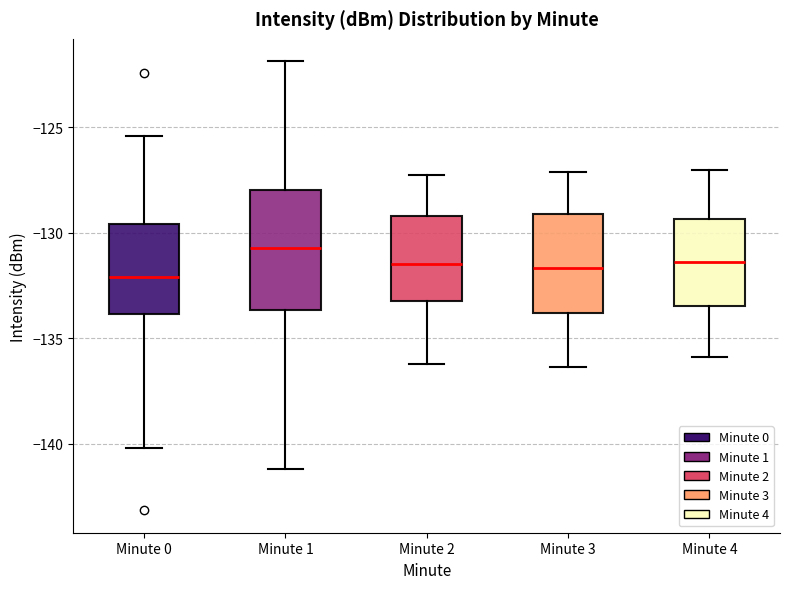

Reading left to right, transcribe this box plot: for each box, give where its median line is, the range the box spans, and where its two whiskers end, as read against the y-axis. The values are not printed on the chart, so give them approximately, as read against the axis.

Minute 0: median -132.0, box -134.0 to -129.5, whiskers -140.0 to -125.5
Minute 1: median -130.5, box -133.5 to -128.0, whiskers -141.0 to -122.0
Minute 2: median -131.5, box -133.0 to -129.0, whiskers -136.0 to -127.0
Minute 3: median -131.5, box -134.0 to -129.0, whiskers -136.5 to -127.0
Minute 4: median -131.5, box -133.5 to -129.5, whiskers -136.0 to -127.0